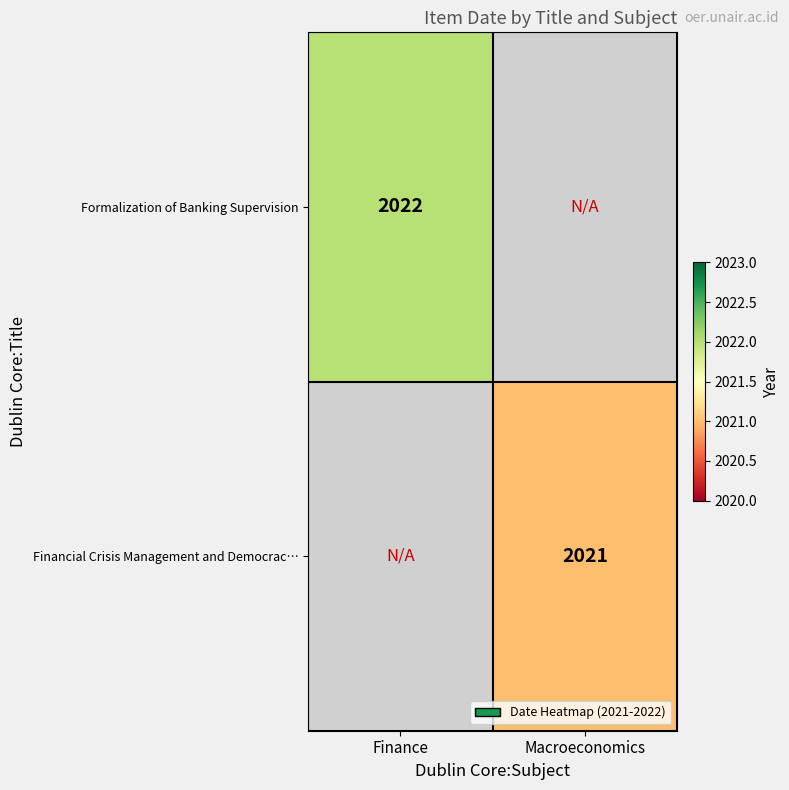

Is it true that Financial Crisis Management and Democrac… equals 1247 at Macroeconomics?

False